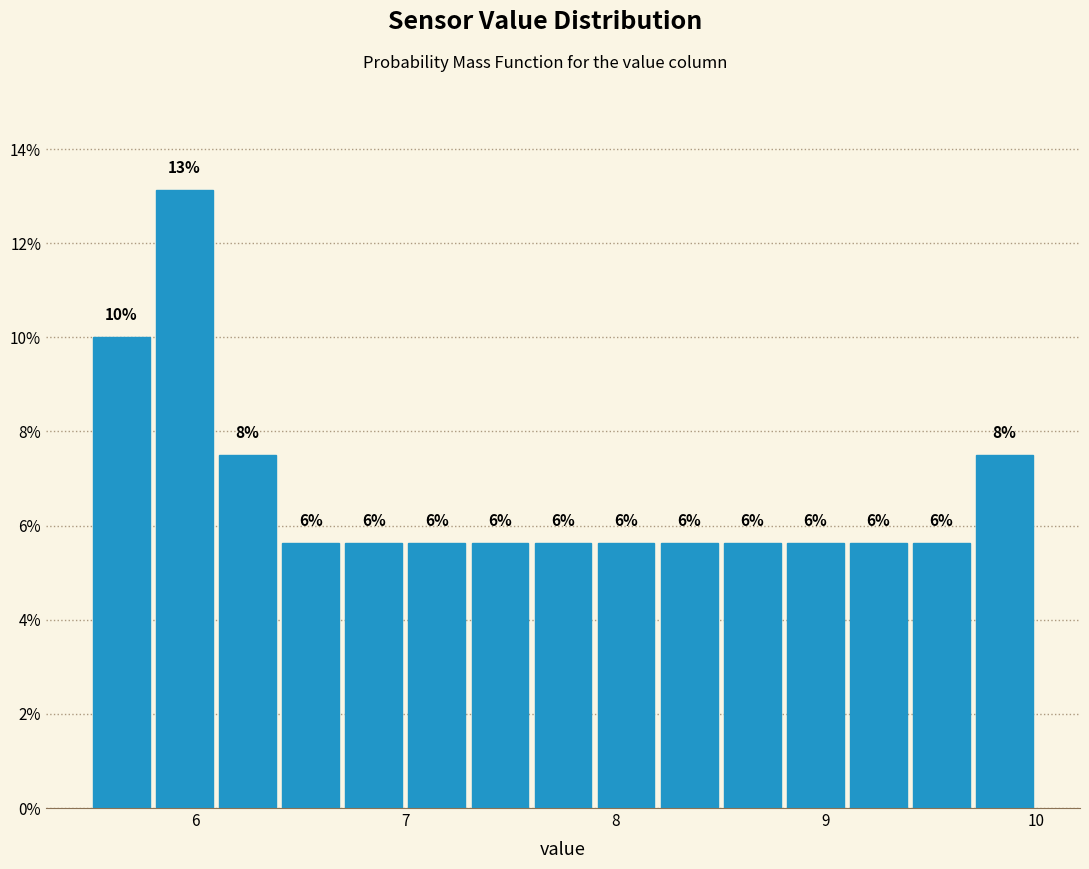

Read against the x-axis, roughly where is the centre of the tallest bar?

6.0